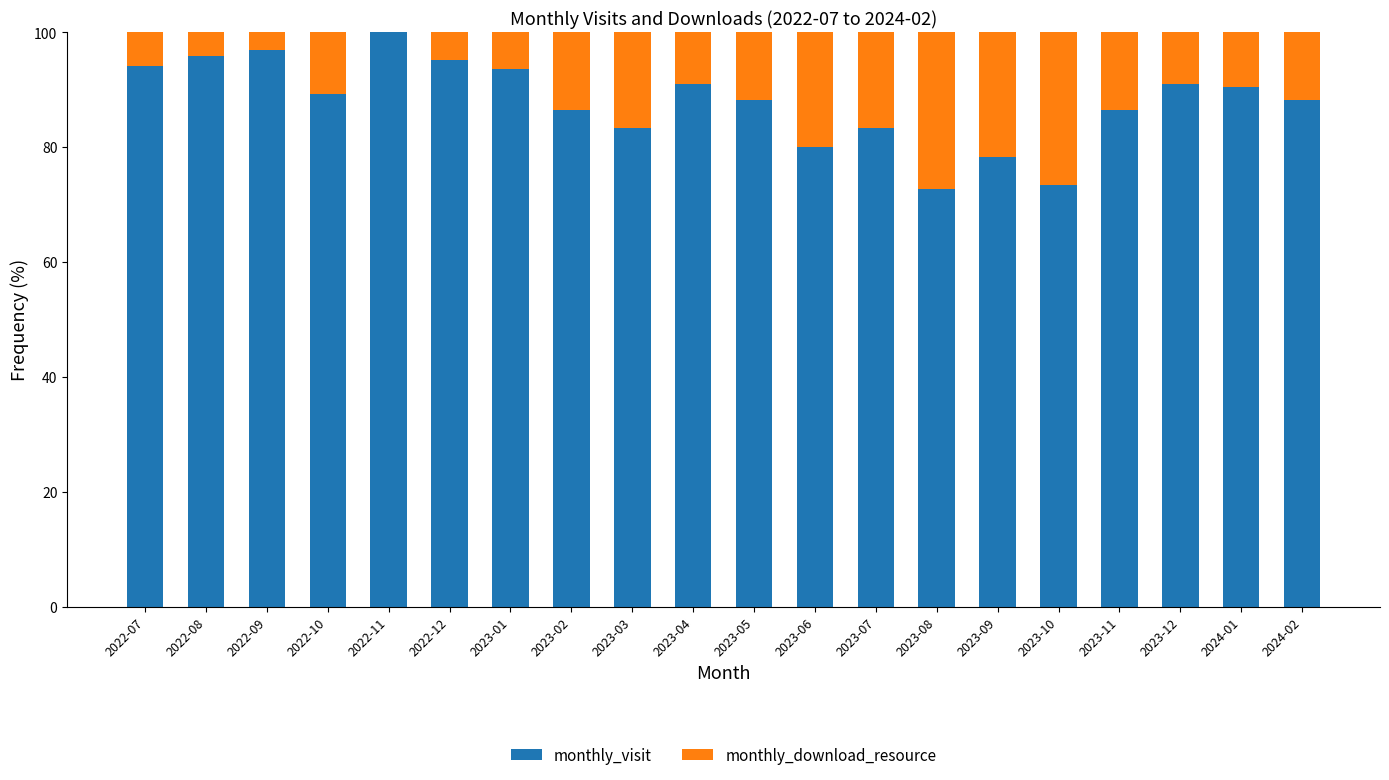

True or false: monthly_visit has a value of 47.5 at 2022-12.

False